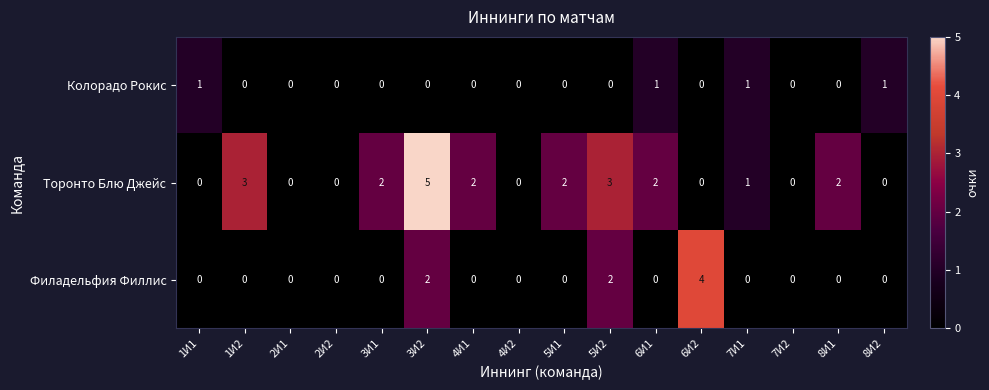

What is the difference between the maximum and minimum values in the Торонто Блю Джейс series?

5